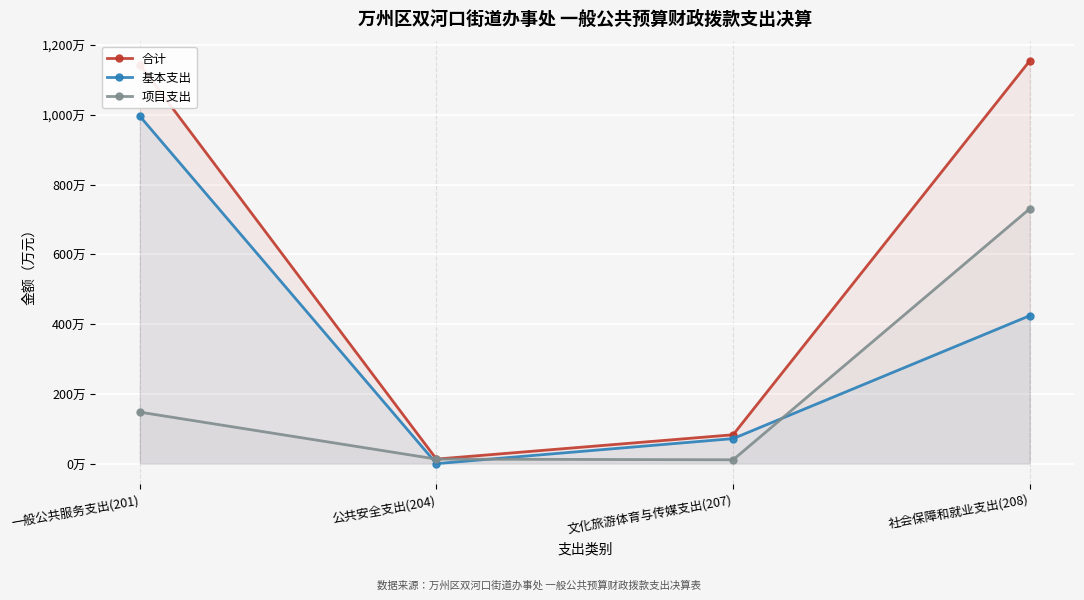

What position from the left is 社会保障和就业支出(208)?

4